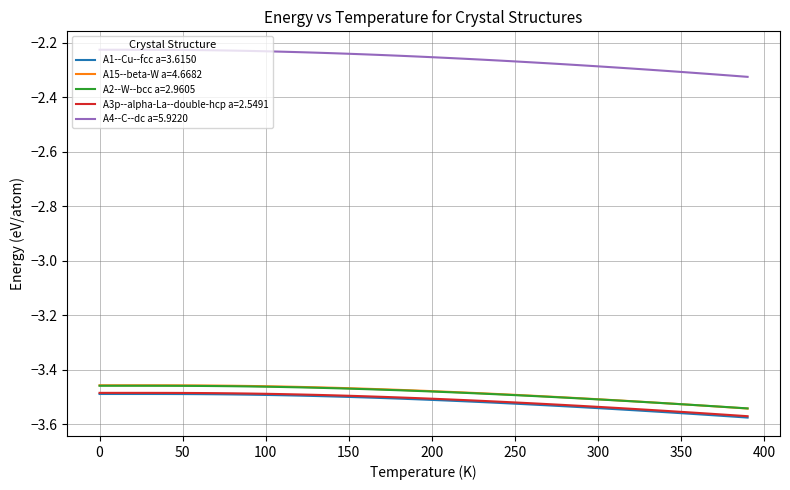

What is the sum of all A15--beta-W a=4.6682 values?

-139.4